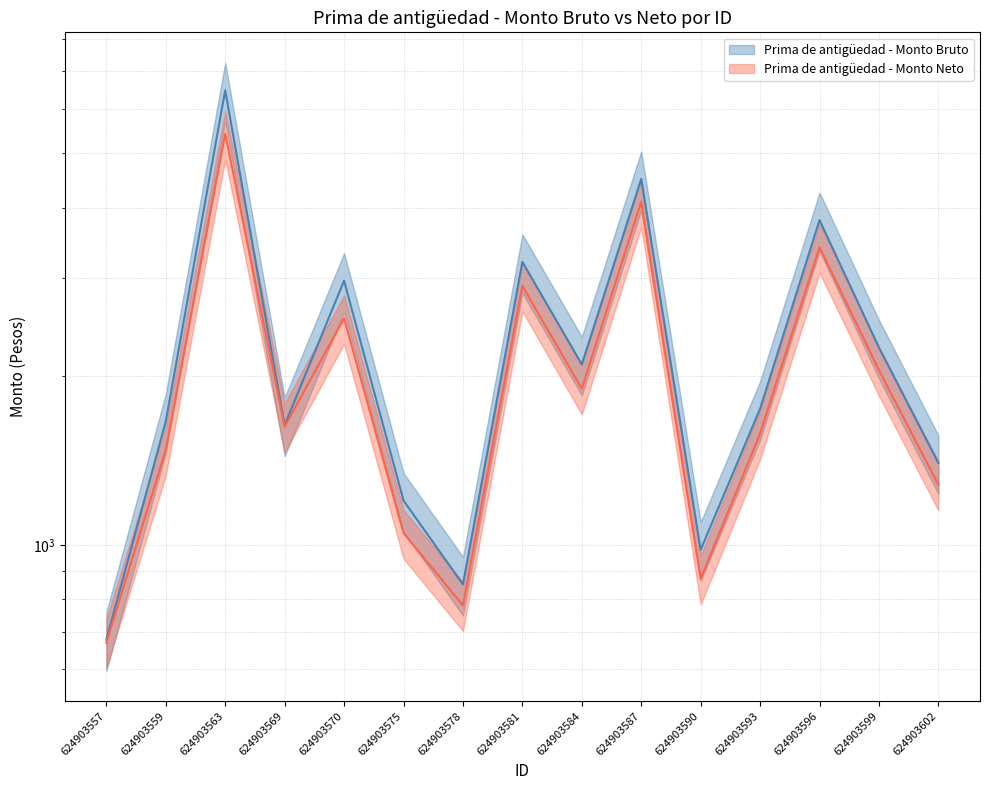

Between 624903590 and 624903602, which series saw the biggest shift?

Prima de antigüedad - Monto Bruto